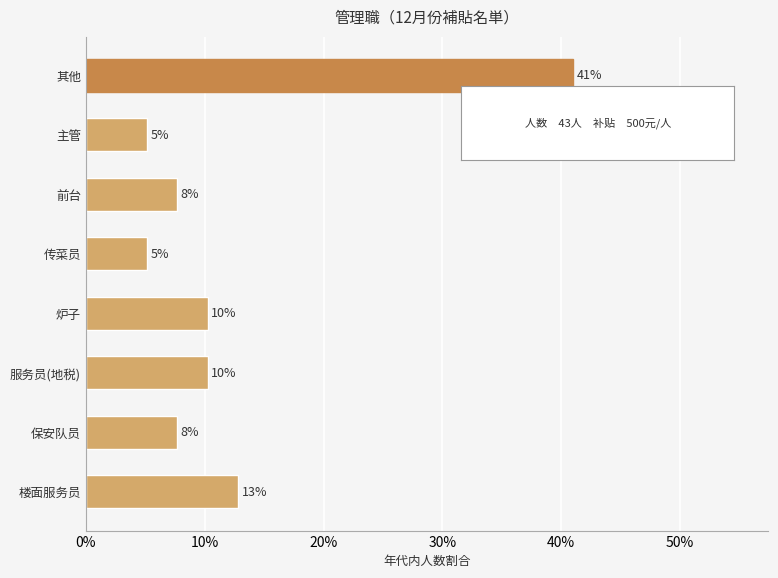

How many bars are there in total?

8